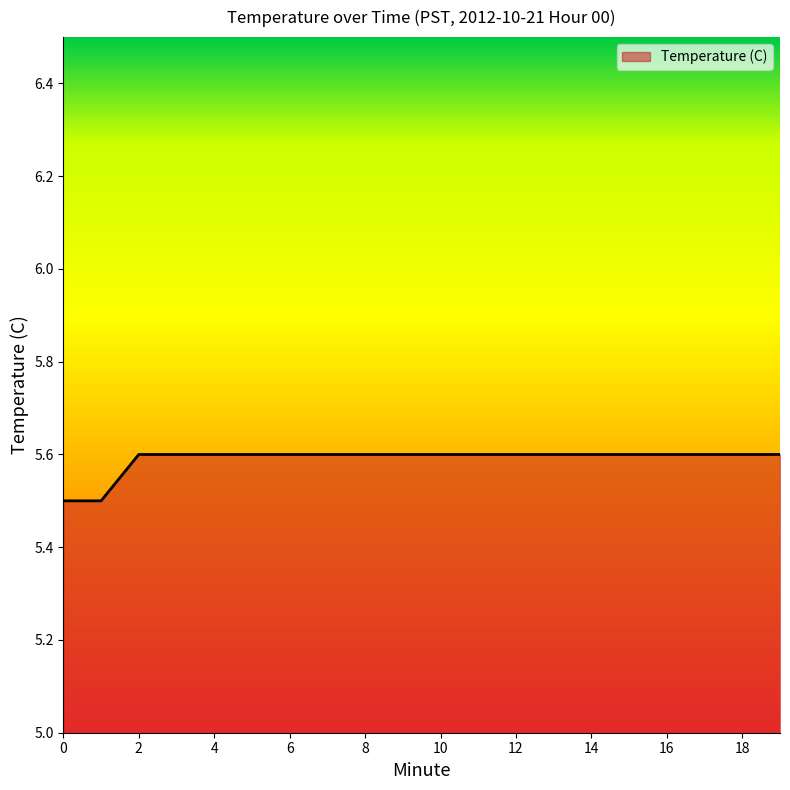

What is the maximum value shown in the chart?

5.6